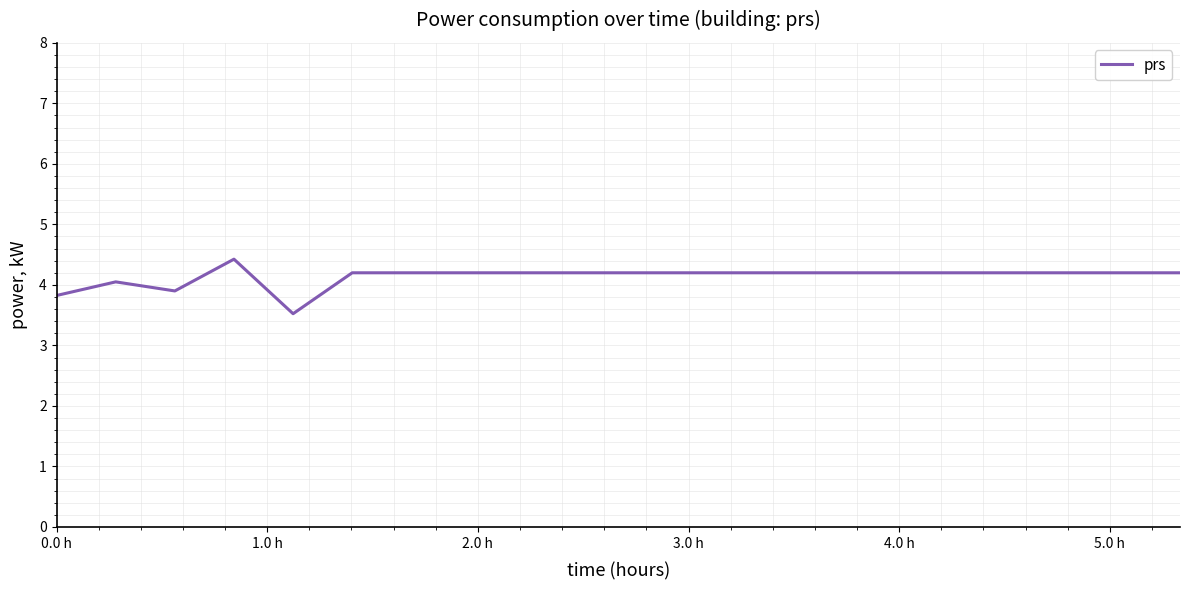

What is the greatest value displayed?

4.4